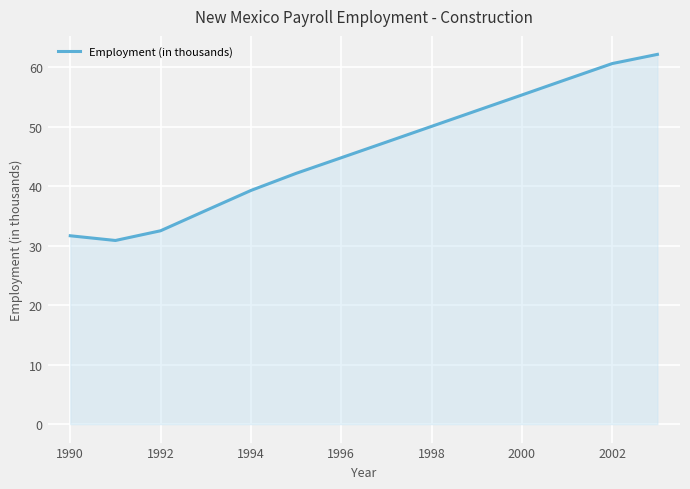

What is the smallest value displayed?

30.9